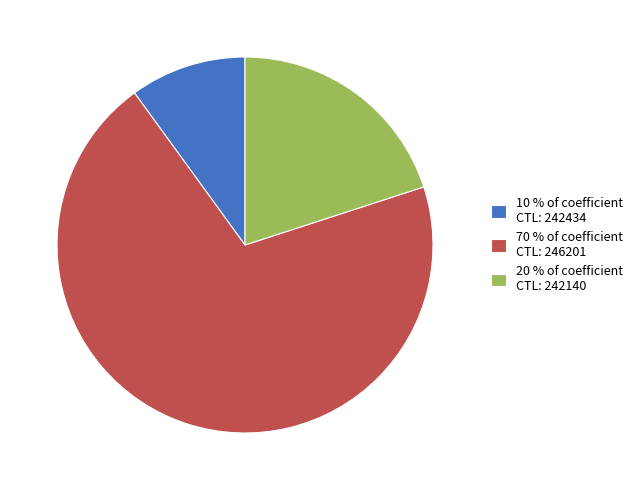

Rank the categories by value from lowest to highest.

10 % of coefficient CTL: 242434, 20 % of coefficient CTL: 242140, 70 % of coefficient CTL: 246201